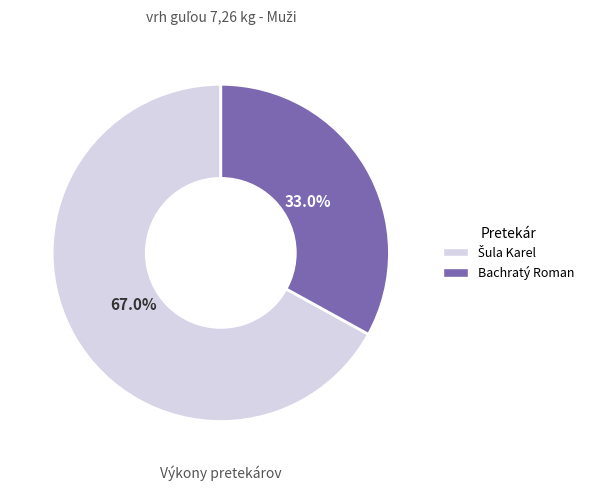

What is the smallest slice in the pie chart?

Bachratý Roman